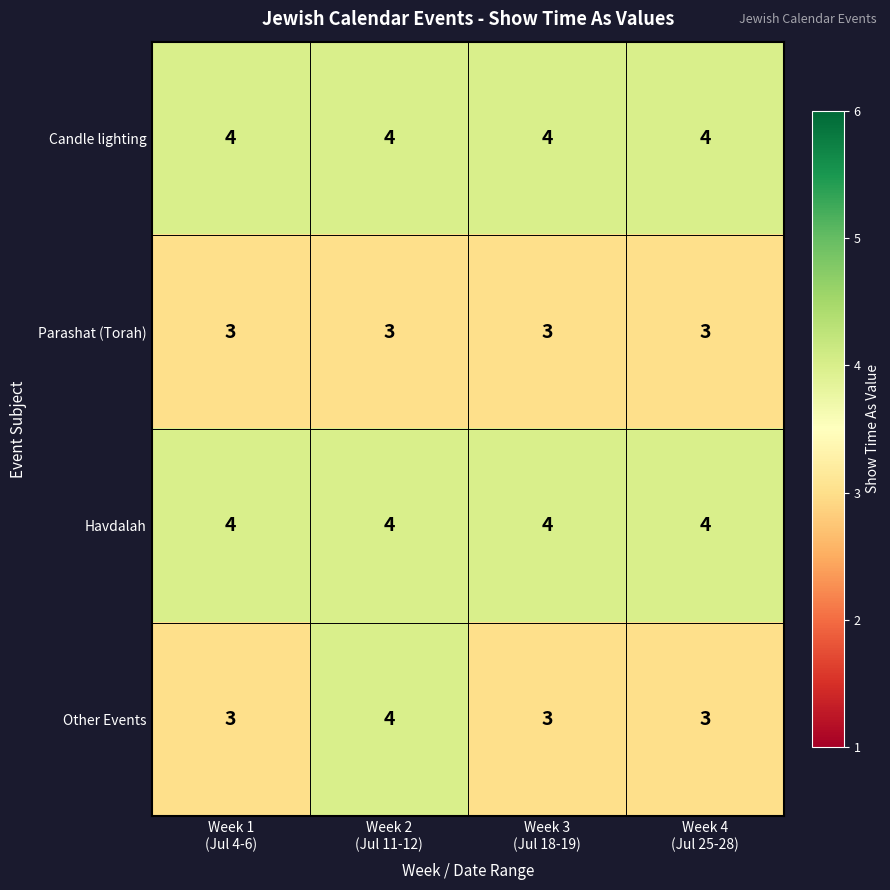

How many data points does each series have?

4